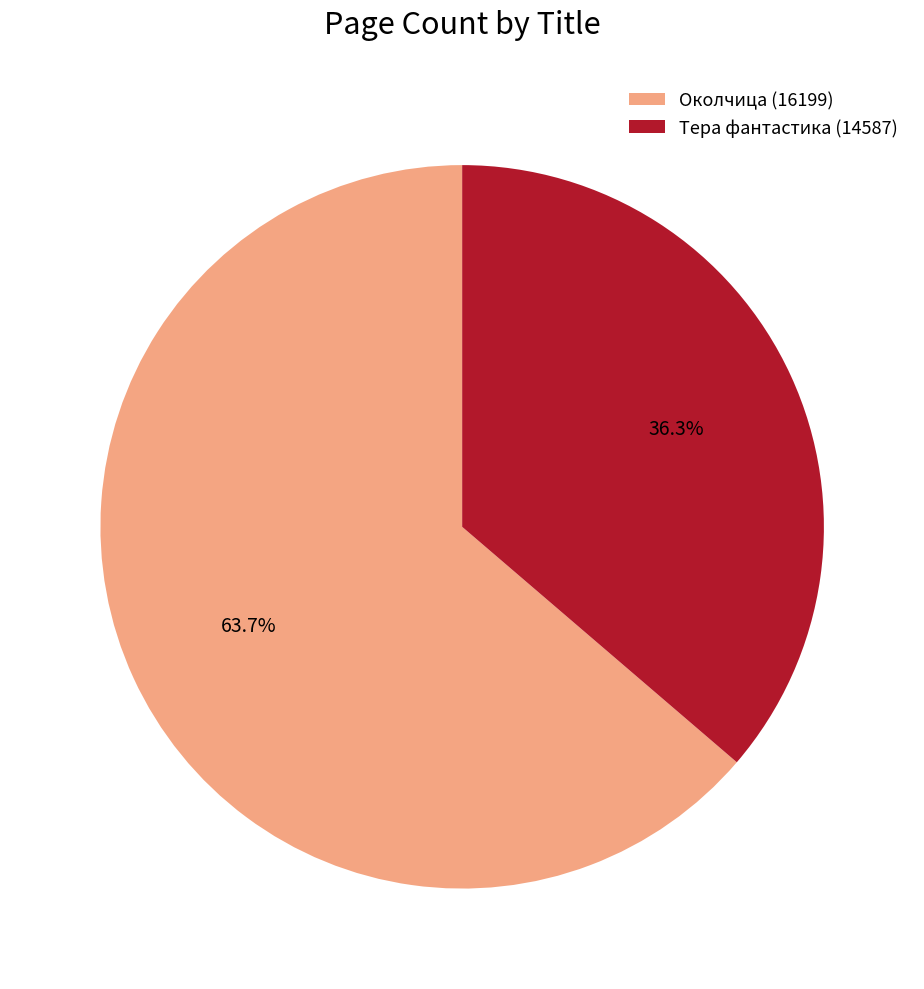

Count the number of slices in the pie.

2